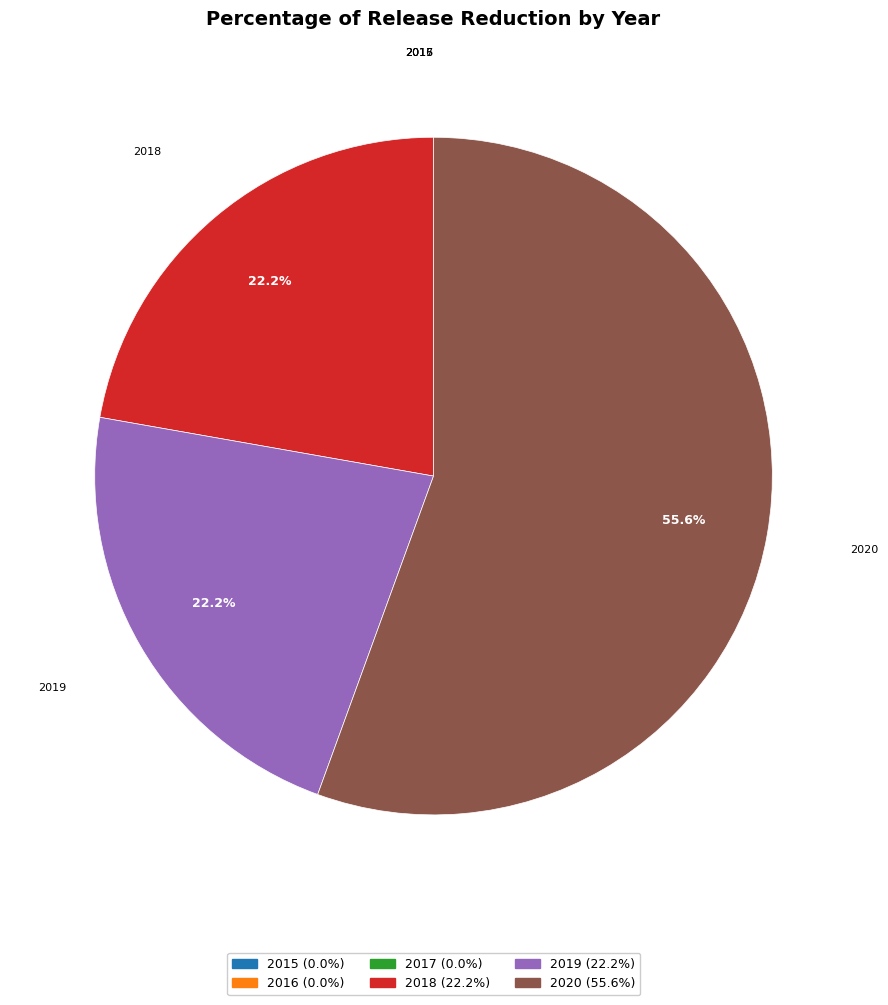

Is there a majority slice in this chart?

Yes